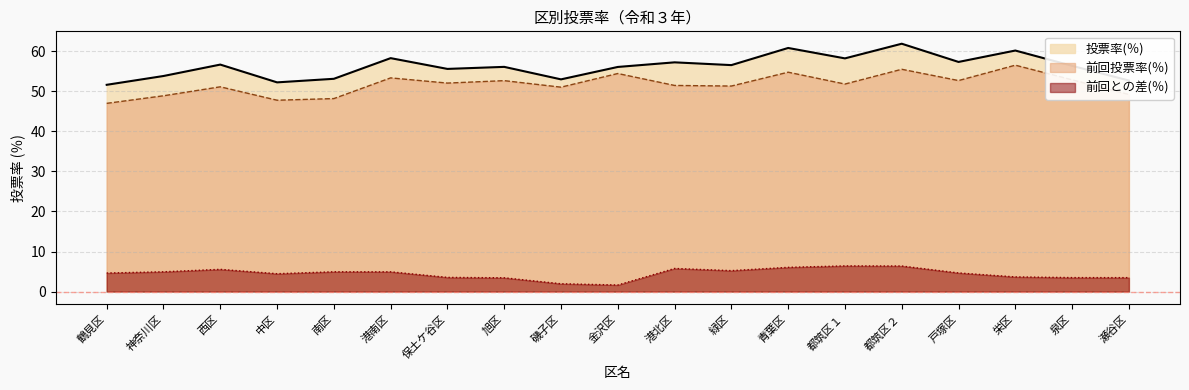

Which has a higher value, 鶴見区 or 中区?

中区